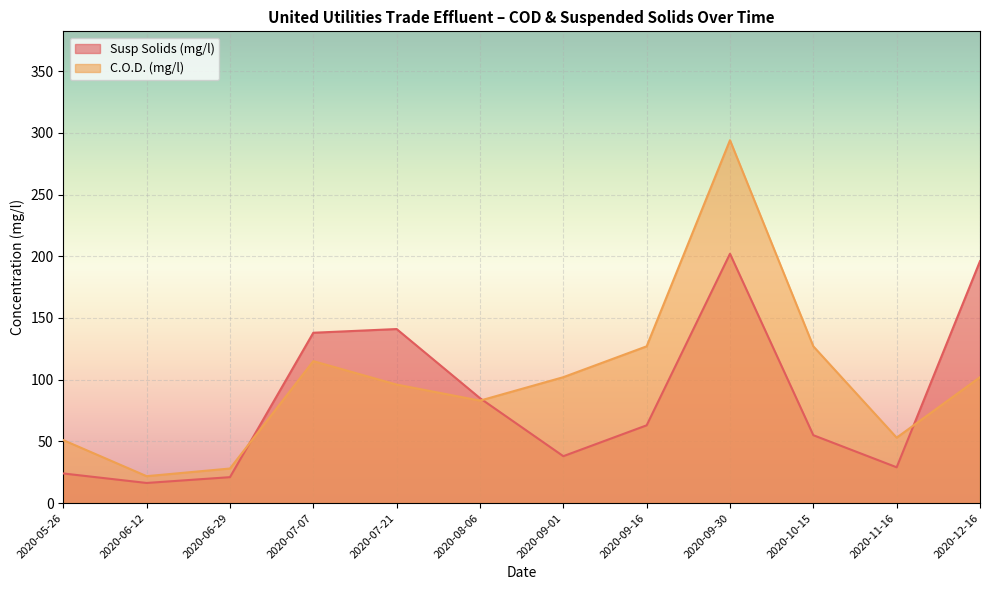

List the series in order of their peak value, lowest first.

Susp Solids (mg/l), C.O.D. (mg/l)